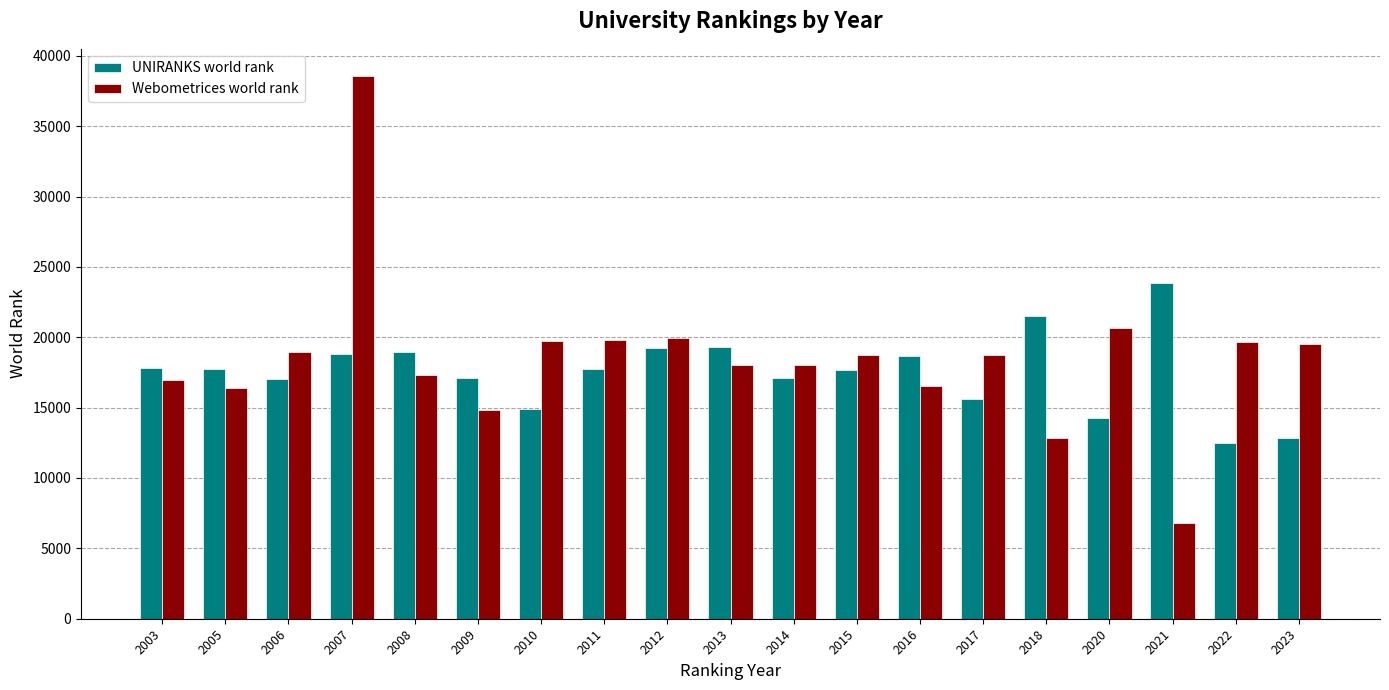

What is the sum of the Webometrices world rank values at 2005 and 2007?

54943